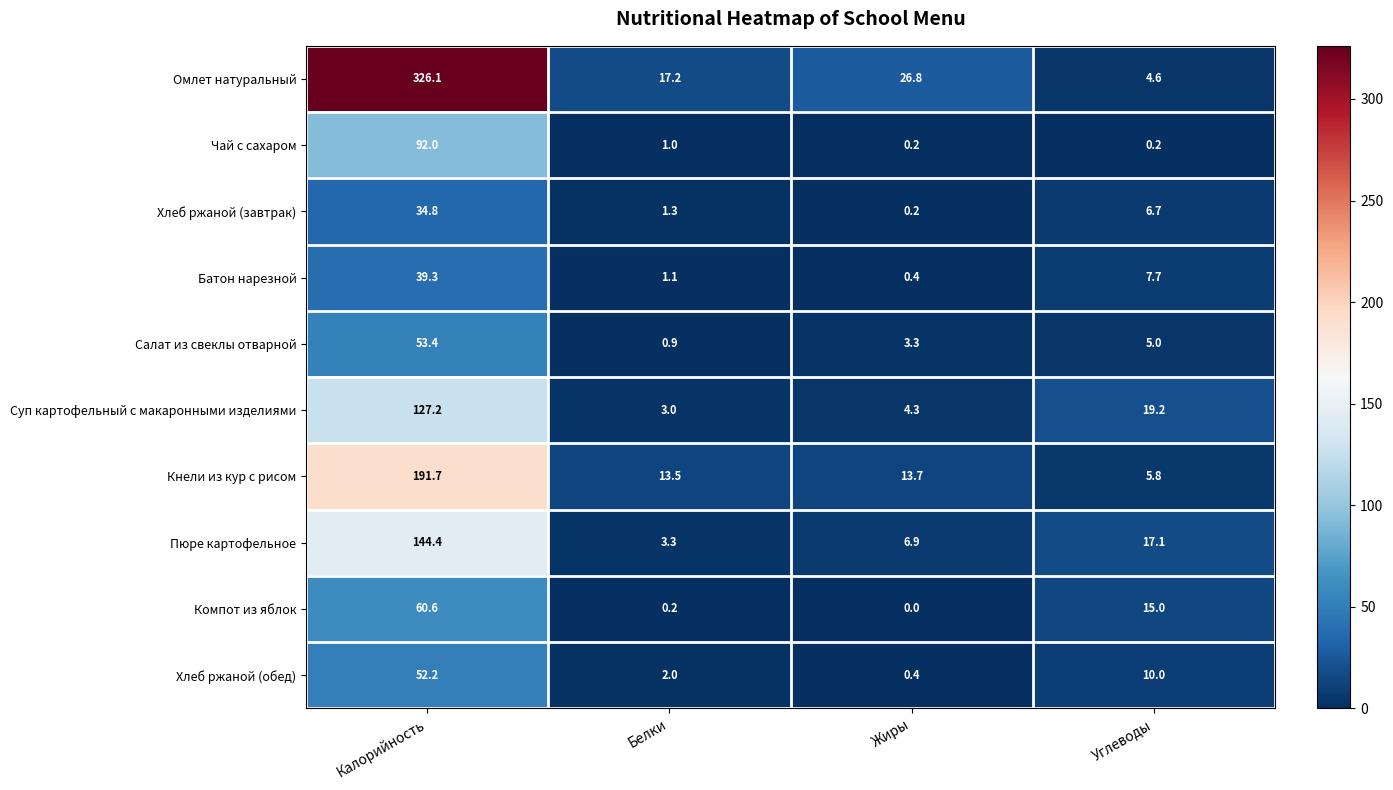

At which label does Омлет натуральный first exceed 26?

Калорийность